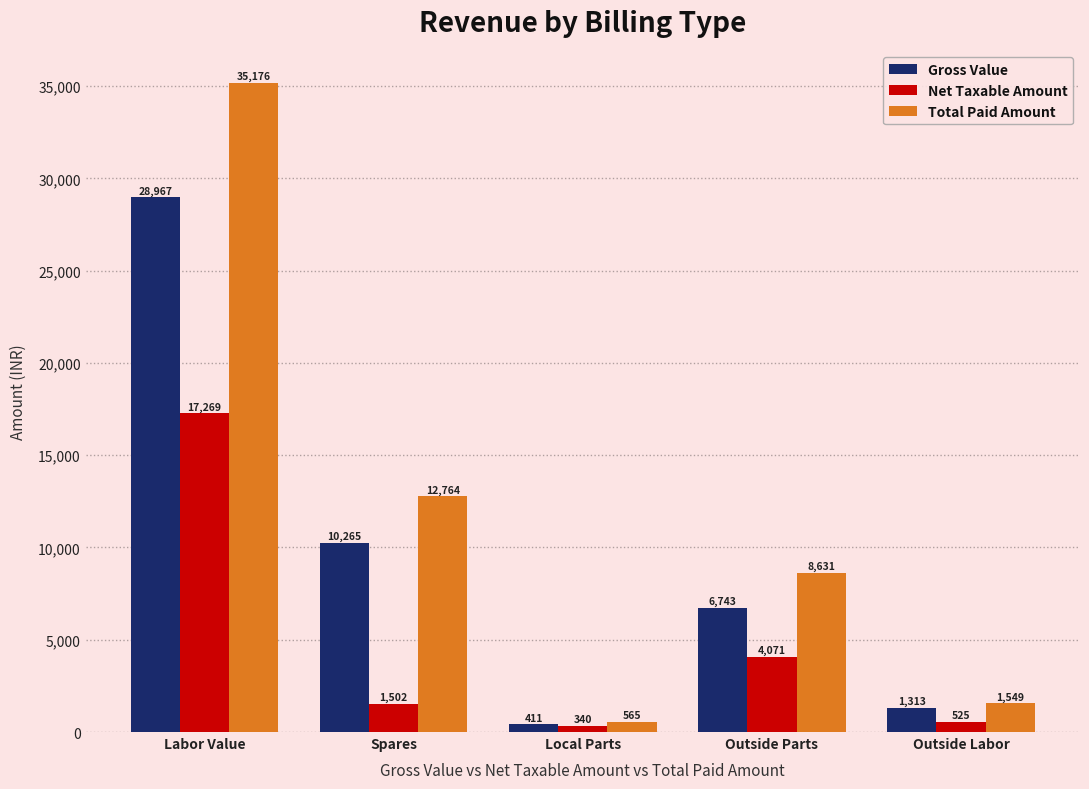

How many data points does each series have?

5